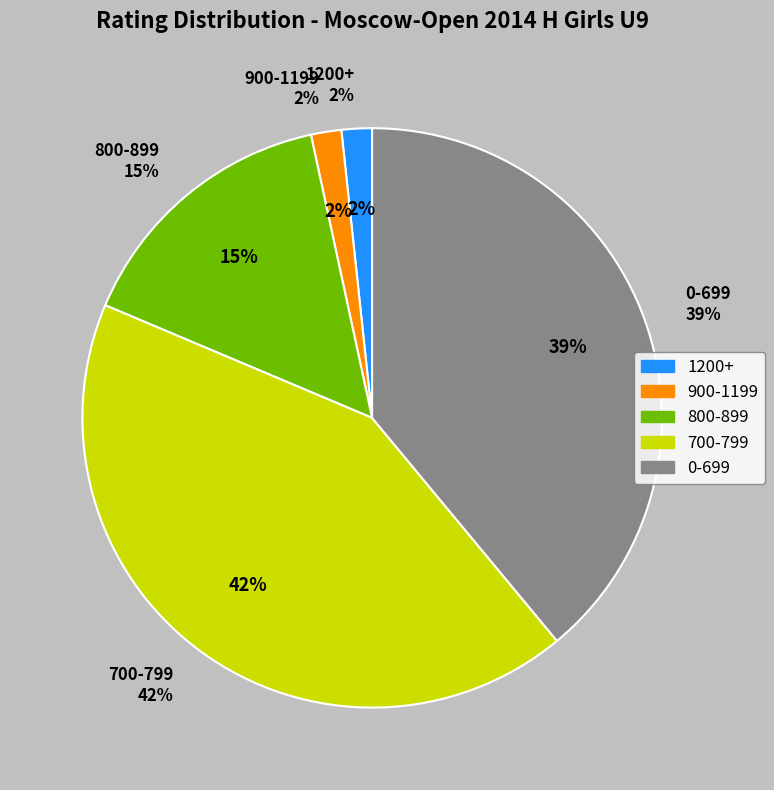

How many segments does this pie chart have?

5